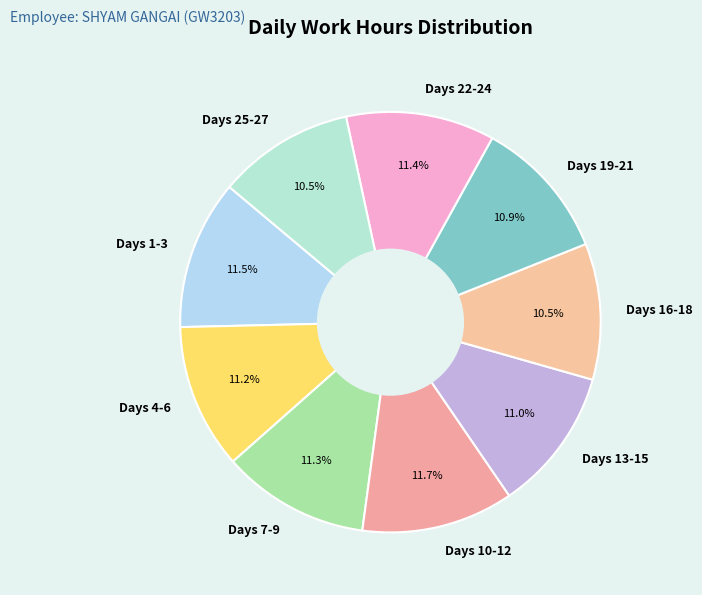

Is there a majority slice in this chart?

No